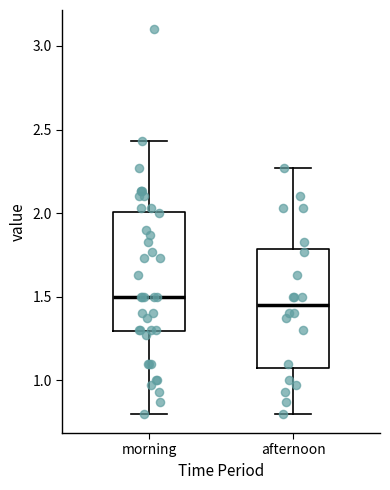

Reading left to right, read every box against the y-axis: the position of its median line, the range the box covers, and the ends of its whiskers. The values are not printed on the chart, so give them approximately, as read against the axis.

morning: median 1.50, box 1.30 to 2.00, whiskers 0.80 to 2.45
afternoon: median 1.45, box 1.10 to 1.80, whiskers 0.80 to 2.25